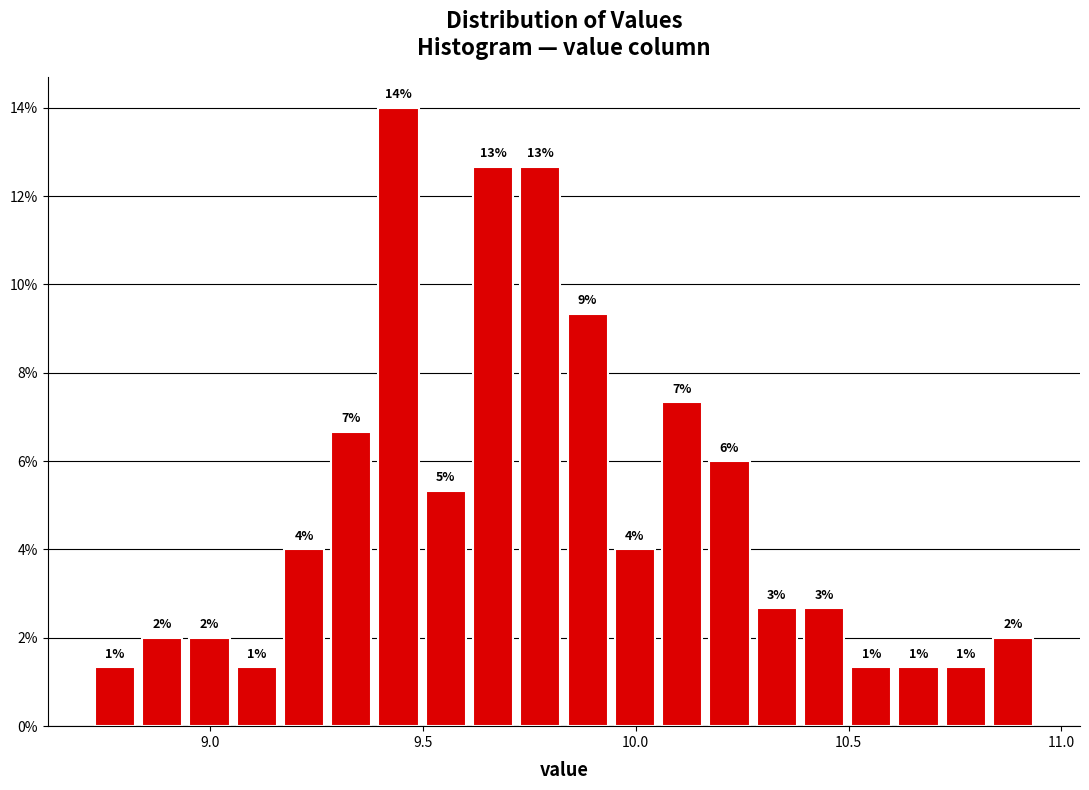

Around what value on the x-axis is the tallest bar? Give the approximate position of its centre, as read against the axis.

9.45